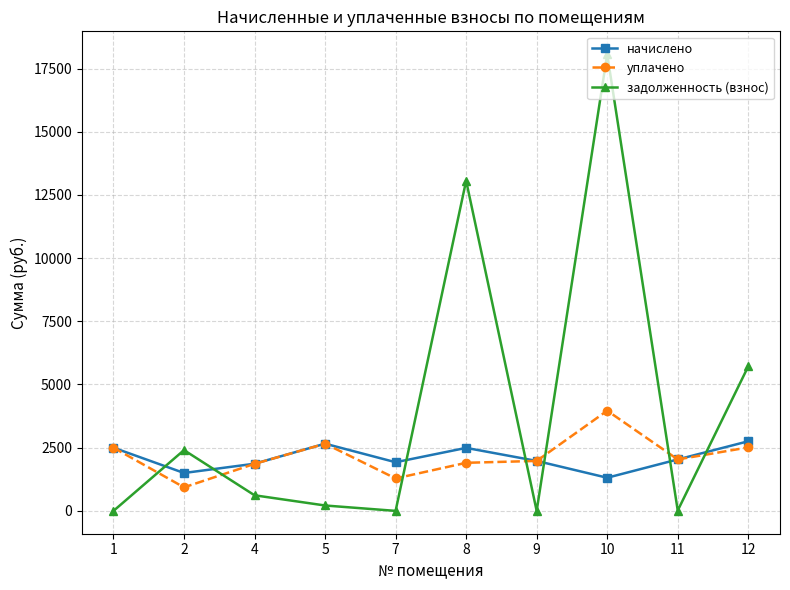

How many lines are shown in the chart?

3